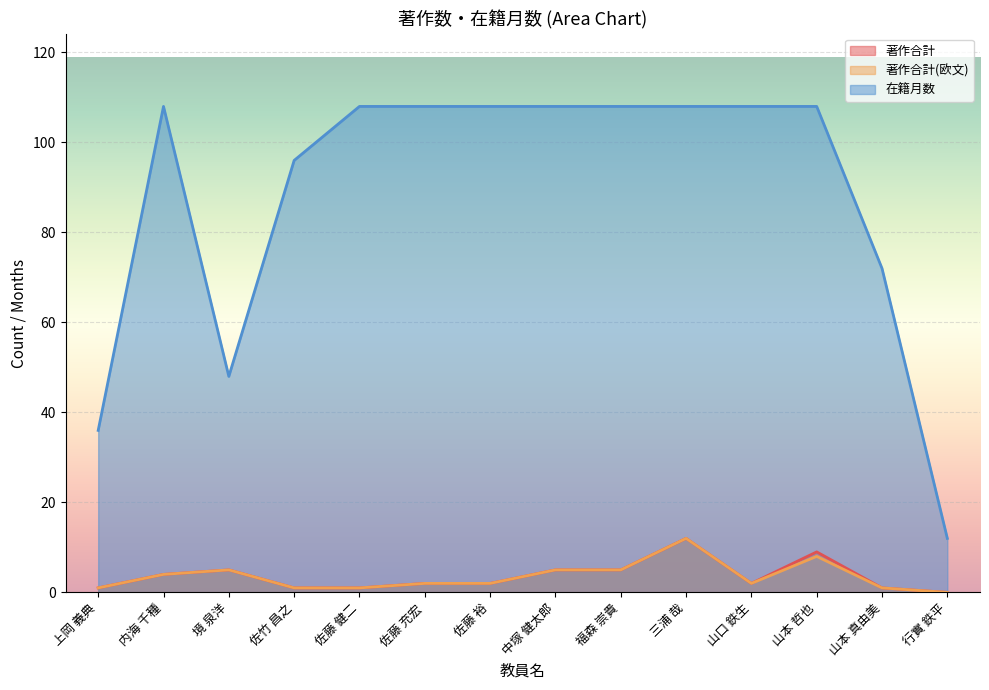

True or false: 著作合計 has more than 1 points higher than both neighbors.

True